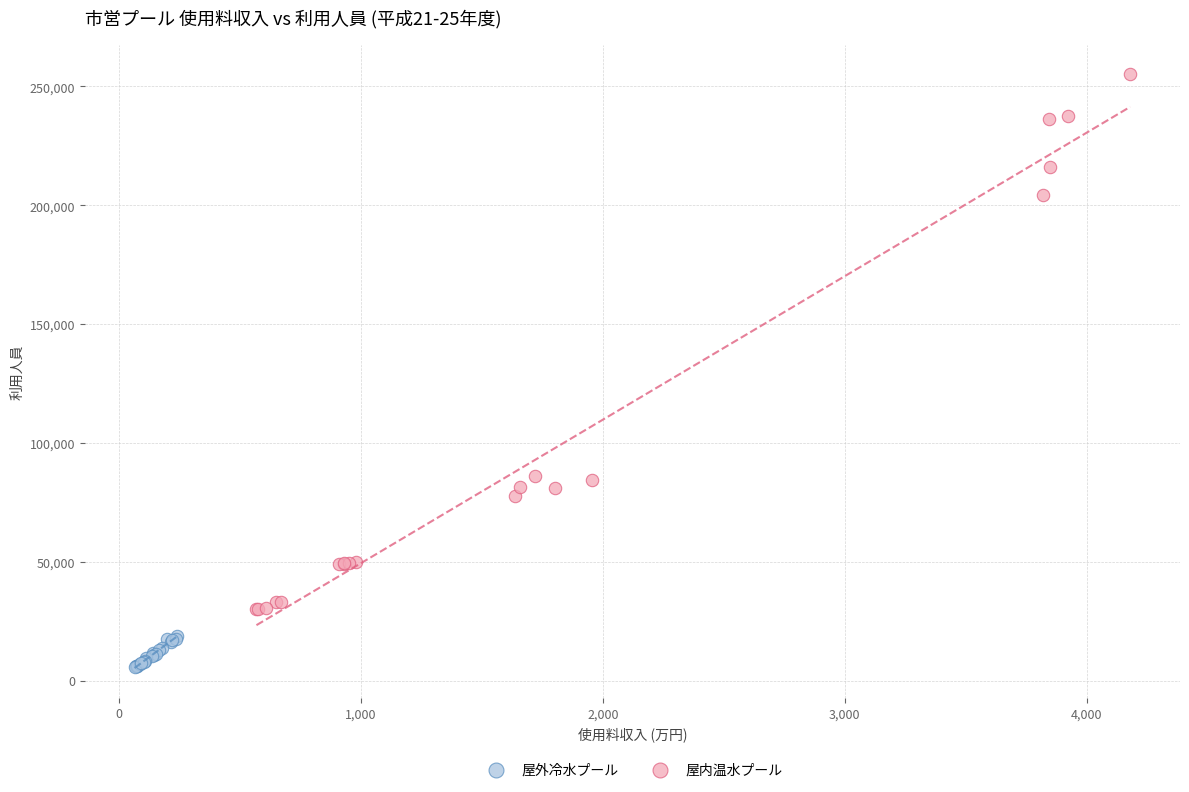

Which series has the largest Y range (max minus min)?

屋内温水プール